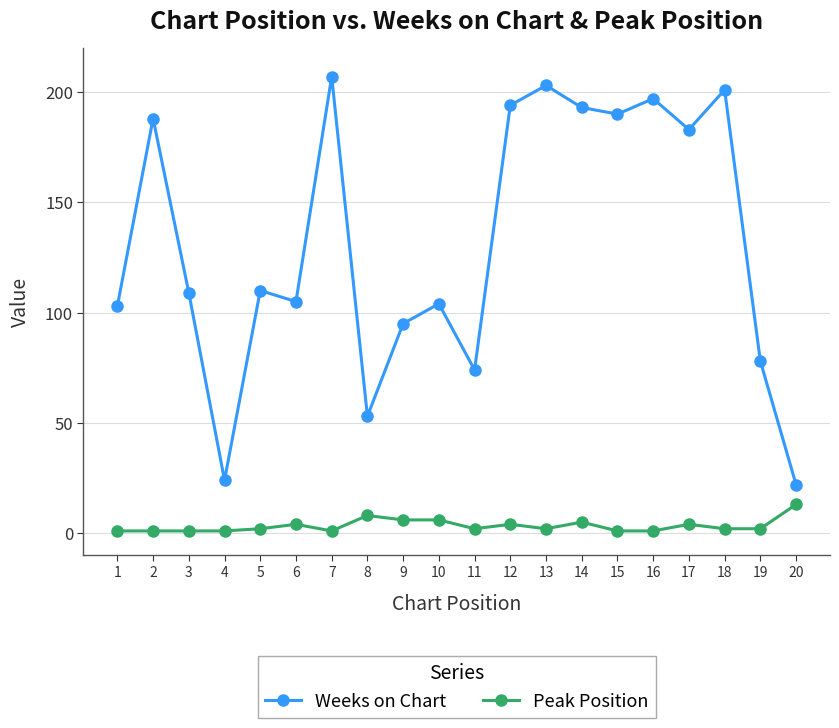

At which category does Weeks on Chart reach its first local valley?

4